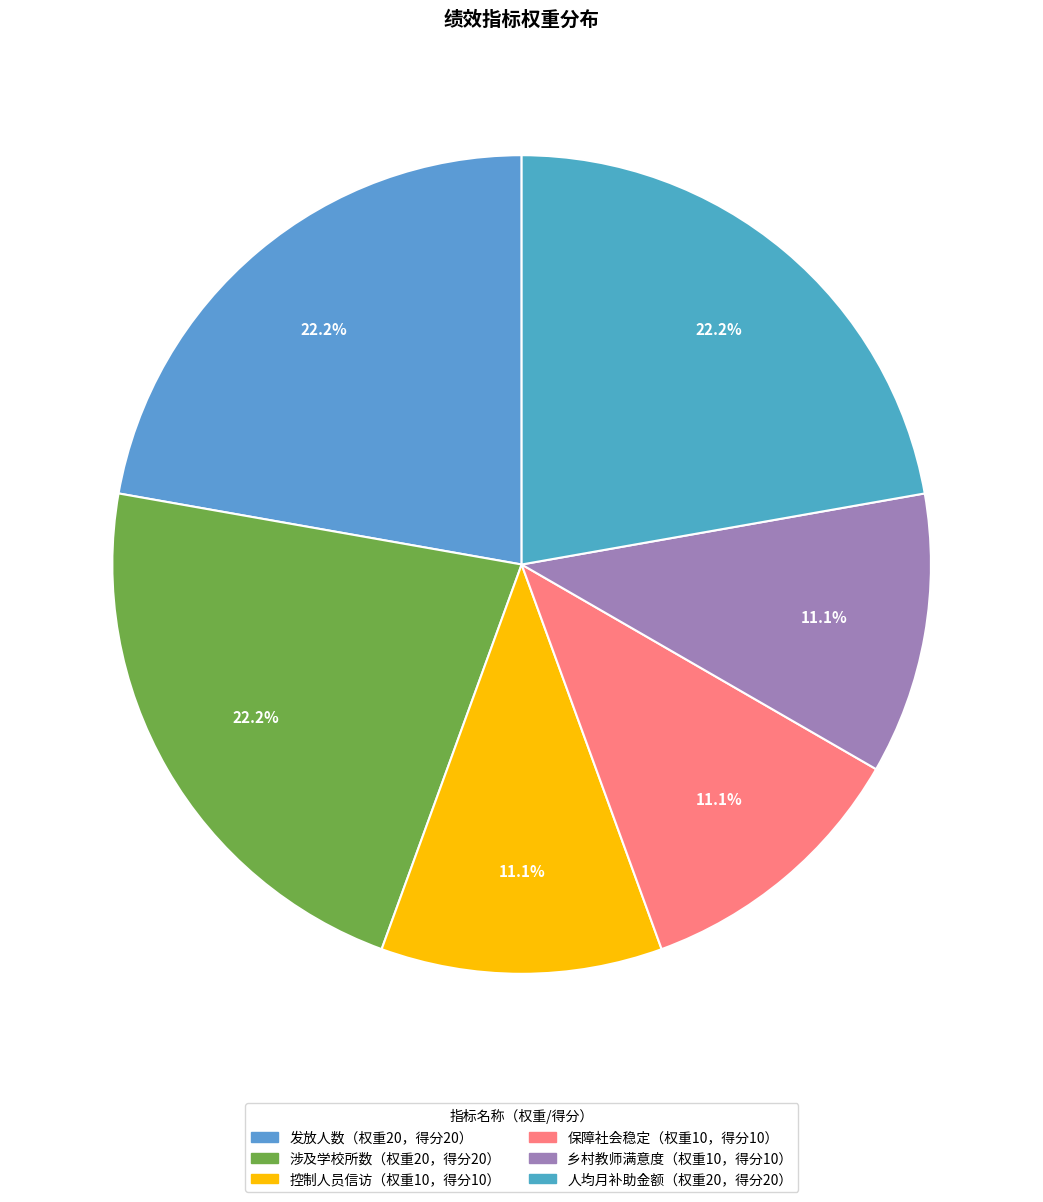

Which slice is the smallest?

控制人员信访